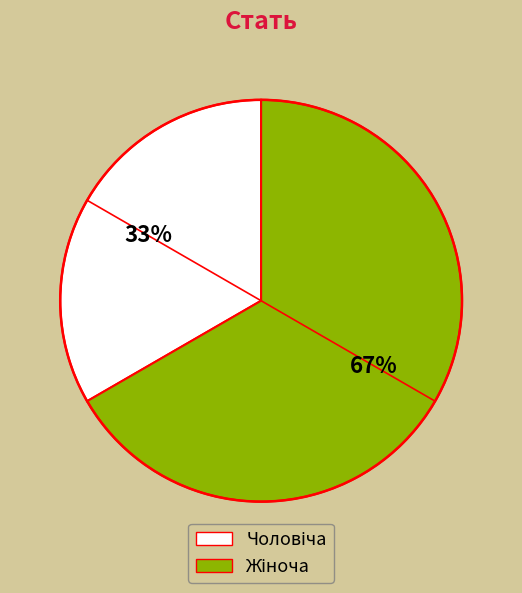

Does any single category account for the majority?

Yes